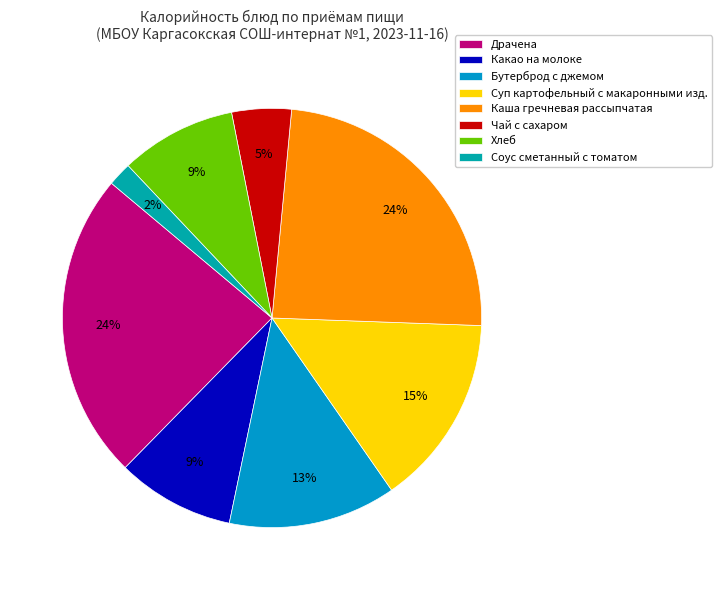

Do Суп картофельный с макаронными изд. and Бутерброд с джемом together represent more than half of the pie?

No